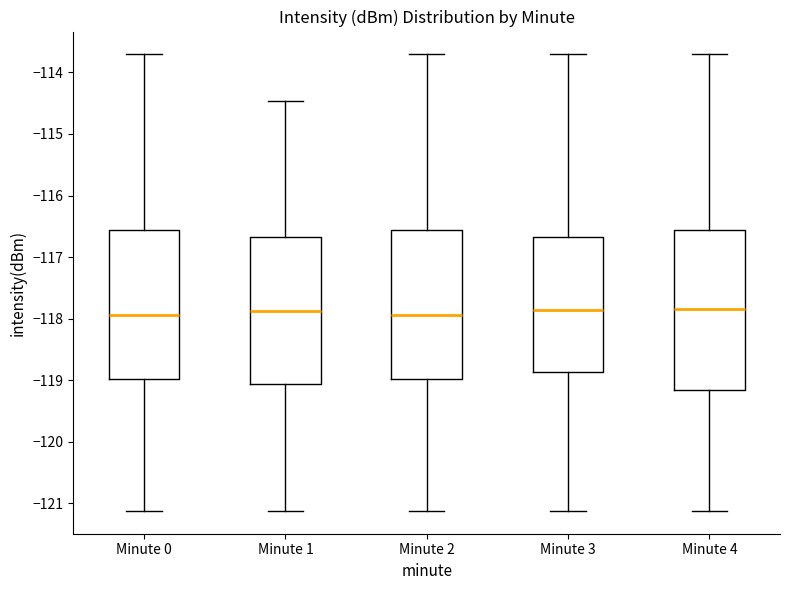

Where does the median line of the box for Minute 0 sit on the y-axis? The values are not printed on the chart, so give them approximately, as read against the axis.

-117.9